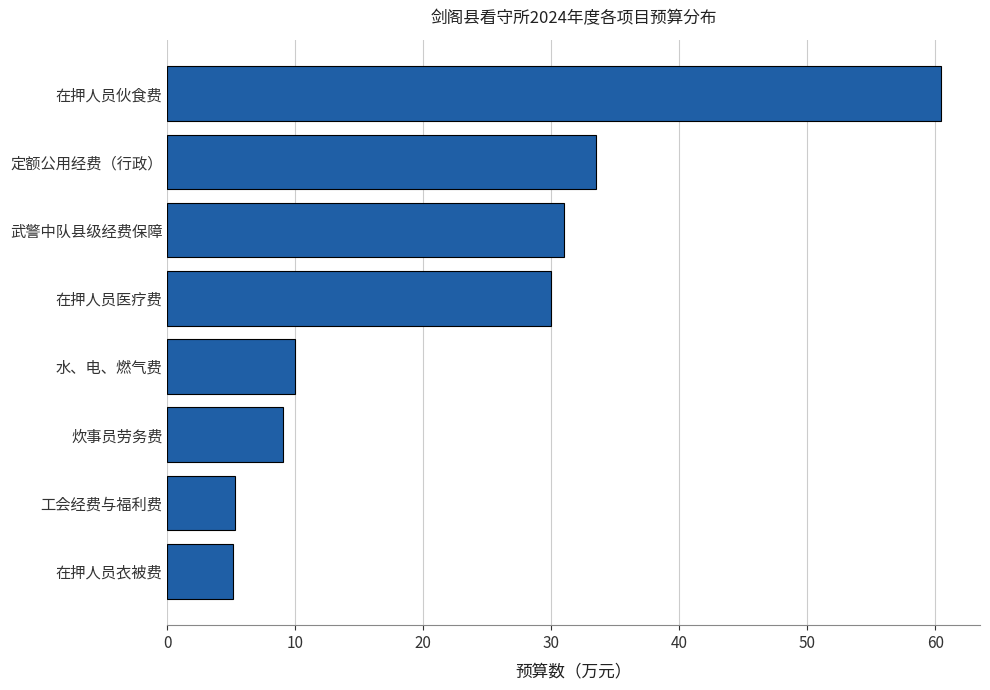

How many categories are shown in the chart?

8